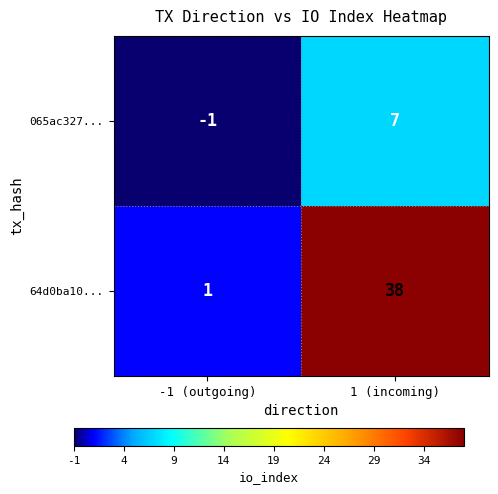

What is the difference between the 64d0ba10... values at -1 (outgoing) and 1 (incoming)?

37